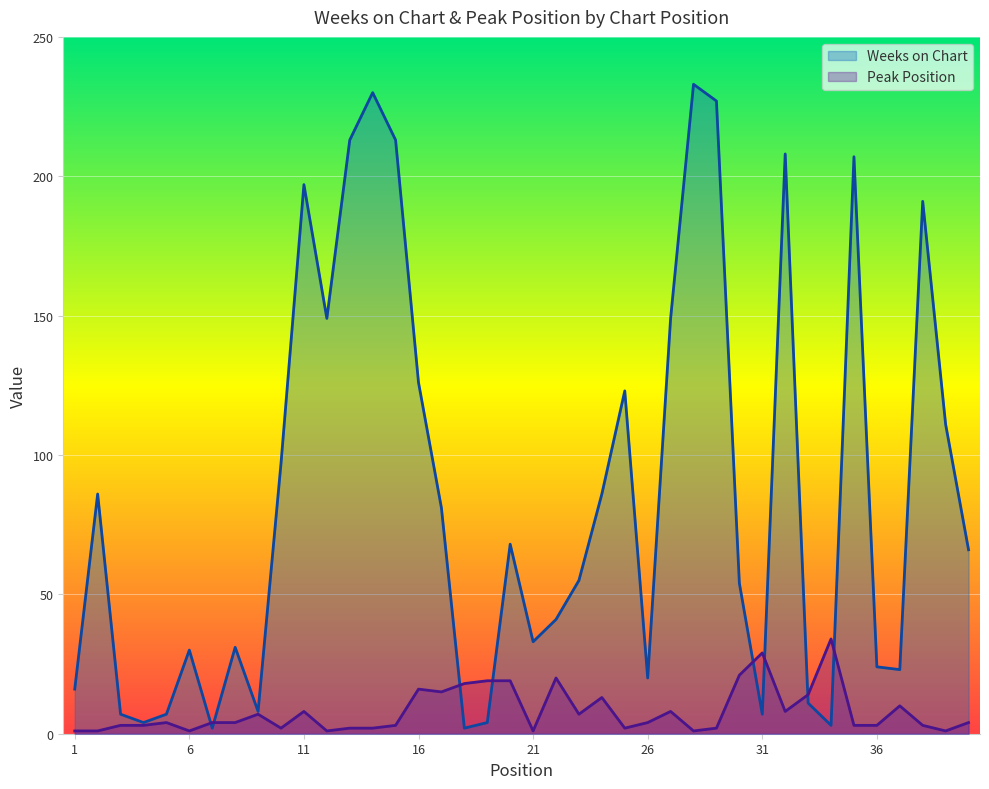

What is the value of the Peak Position point at the 7th from the left?

4